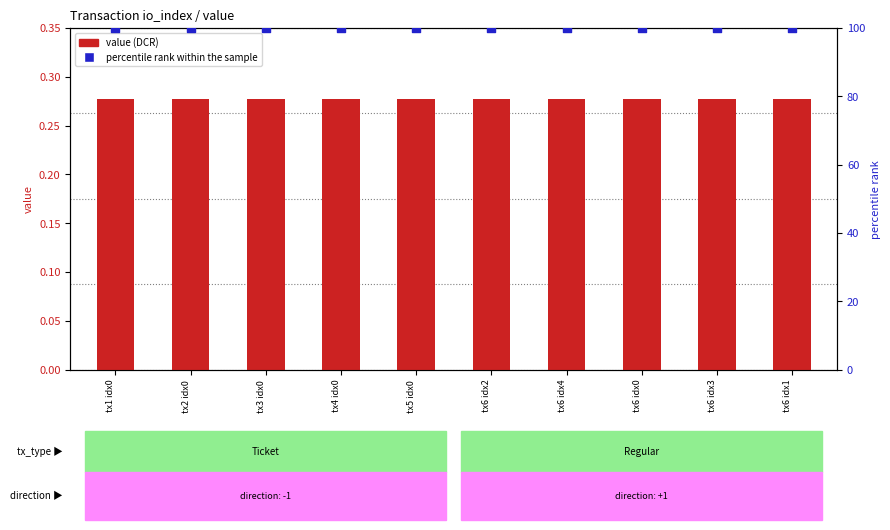

What is the total value across all series at tx2 idx0?

100.3